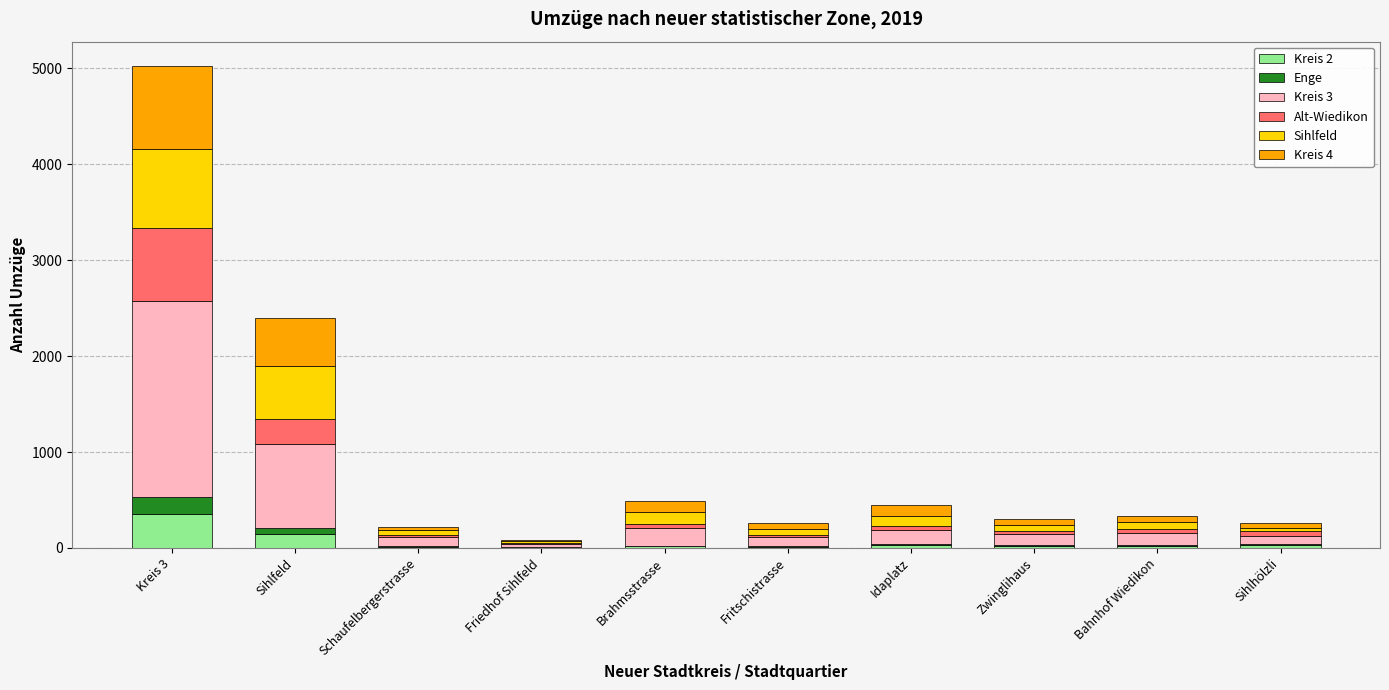

At which category is the sum across all series the highest?

Kreis 3